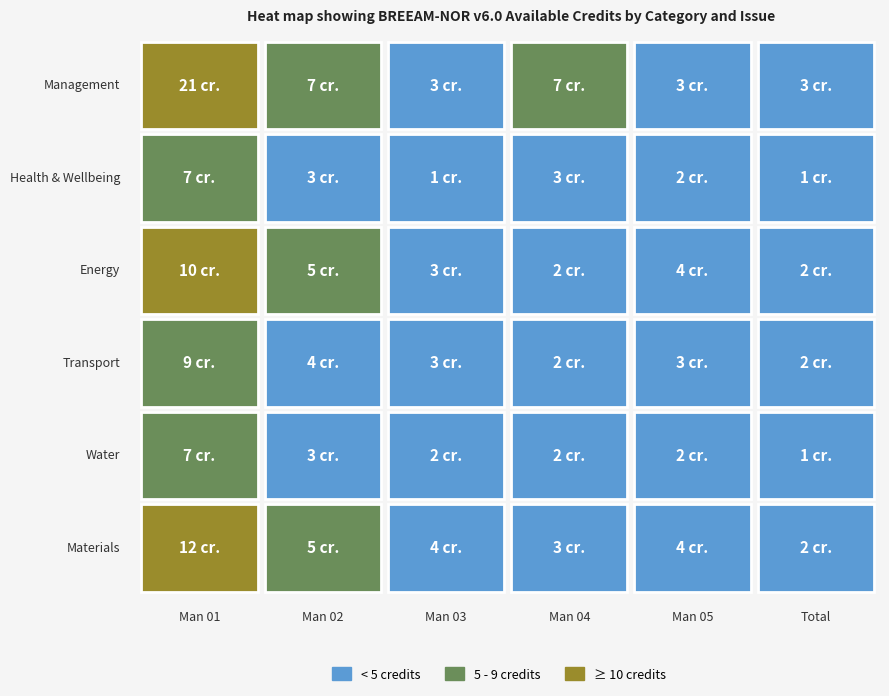

How many data points in Materials are less than 4?

2